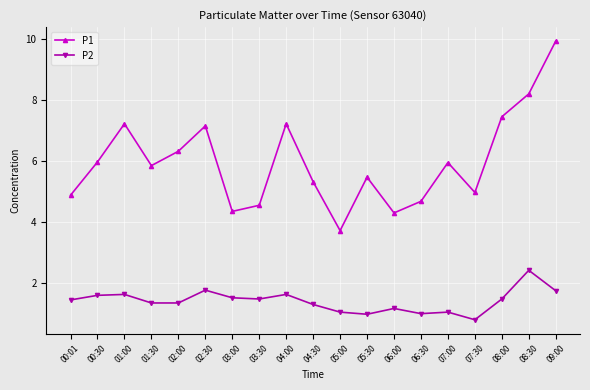

What is the difference between the highest and lowest values at 05:00?

2.7